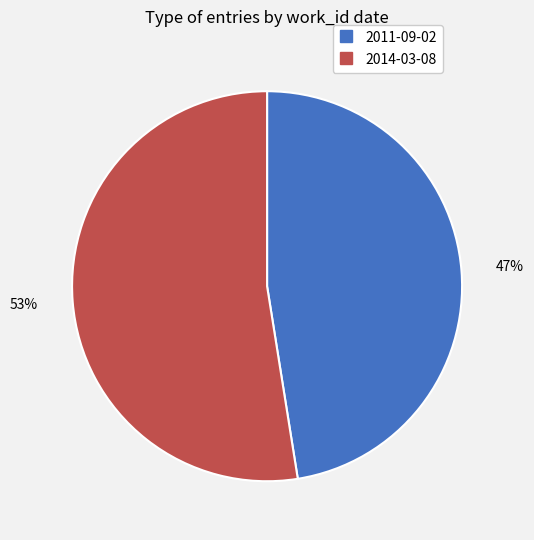

What is the largest slice in the pie chart?

2014-03-08